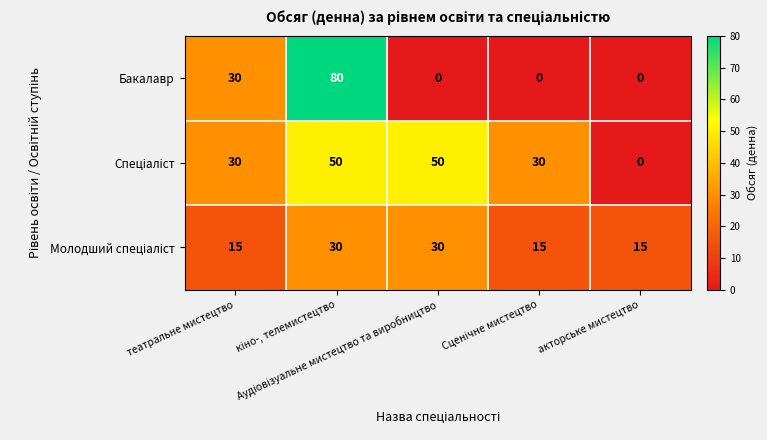

Which series has the largest range (max minus min)?

Бакалавр